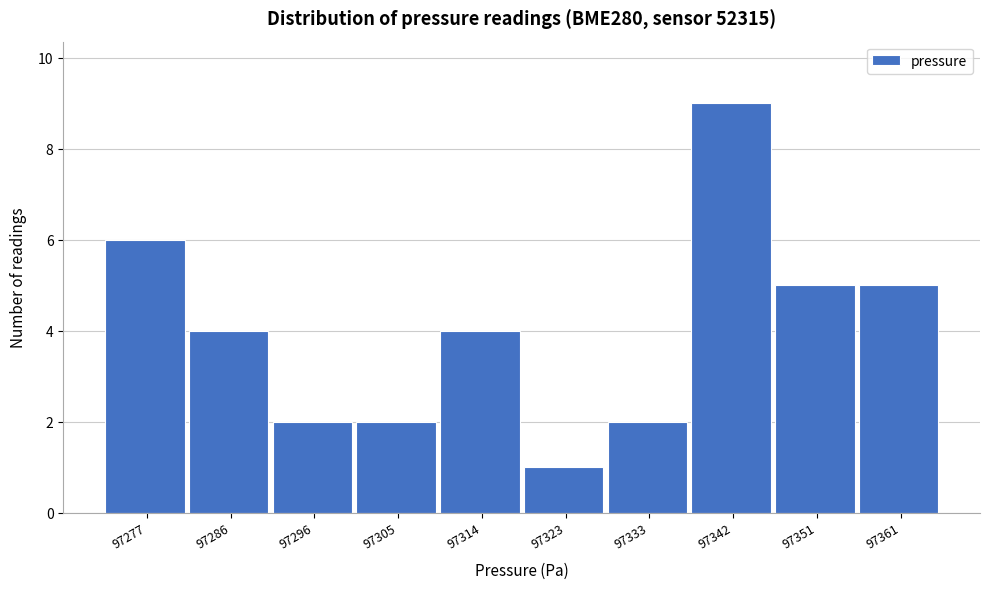

Reading left to right, list all the values displayed in this chart.

97277=6	97286=4	97296=2	97305=2	97314=4	97323=1	97333=2	97342=9	97351=5	97361=5